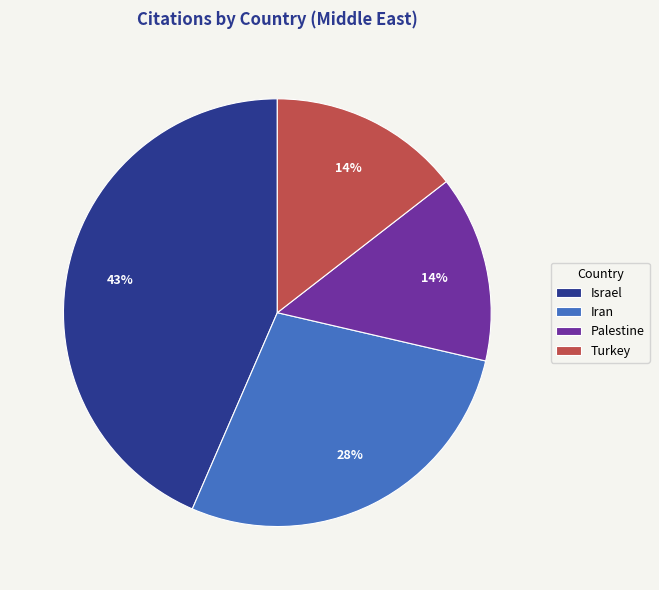

Do Iran and Palestine together represent more than half of the pie?

No